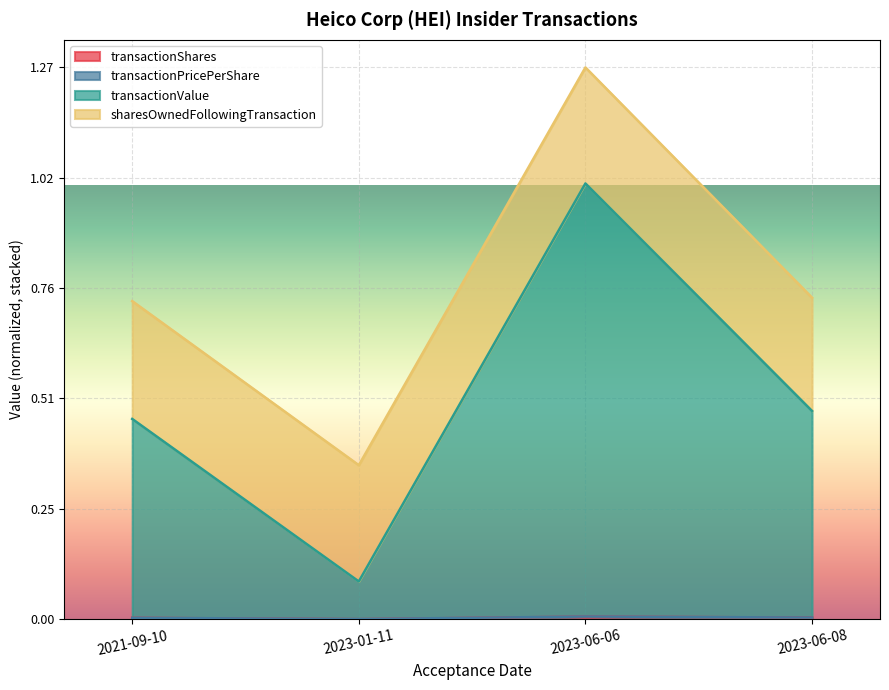

List the labels in order of transactionShares value, largest first.

2023-06-06, 2023-06-08, 2021-09-10, 2023-01-11